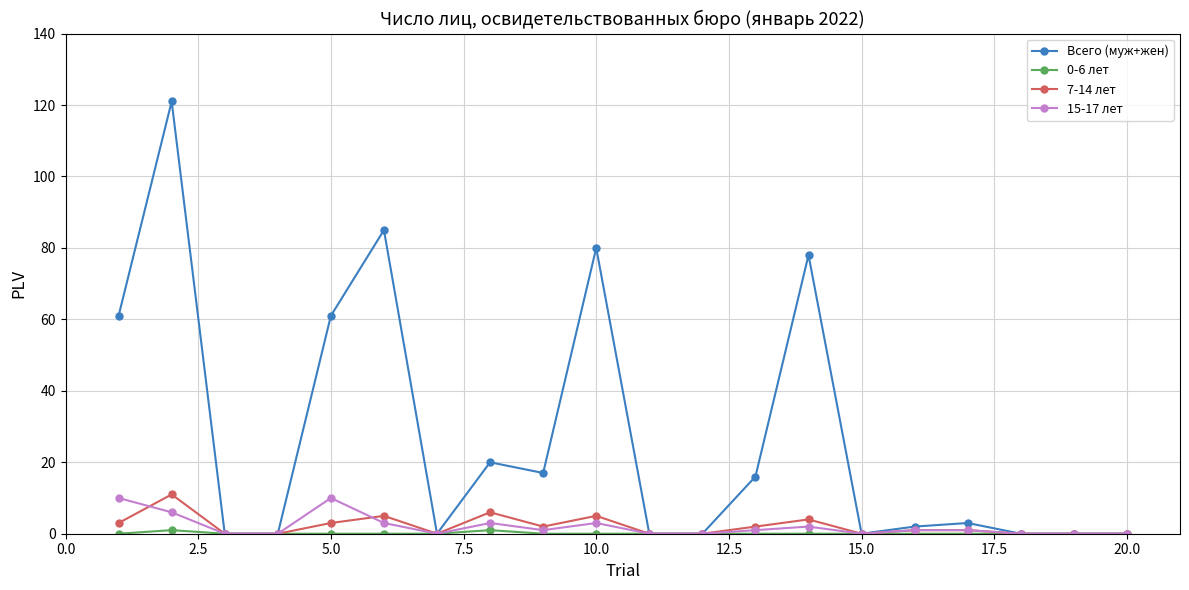

Which series has the largest total across all categories?

Всего (муж+жен)